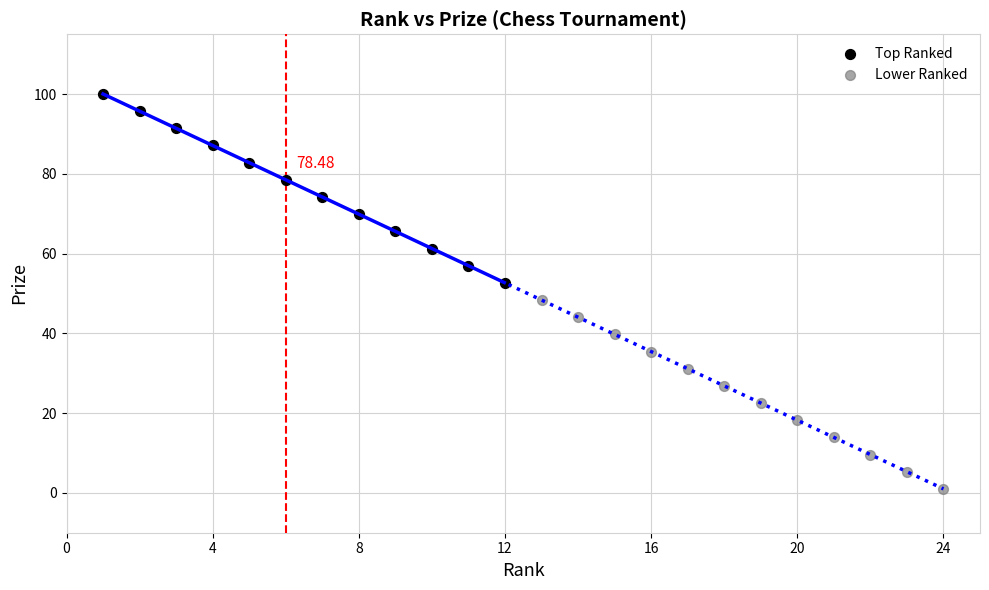

Which series contains the lowest Y value?

Lower Ranked